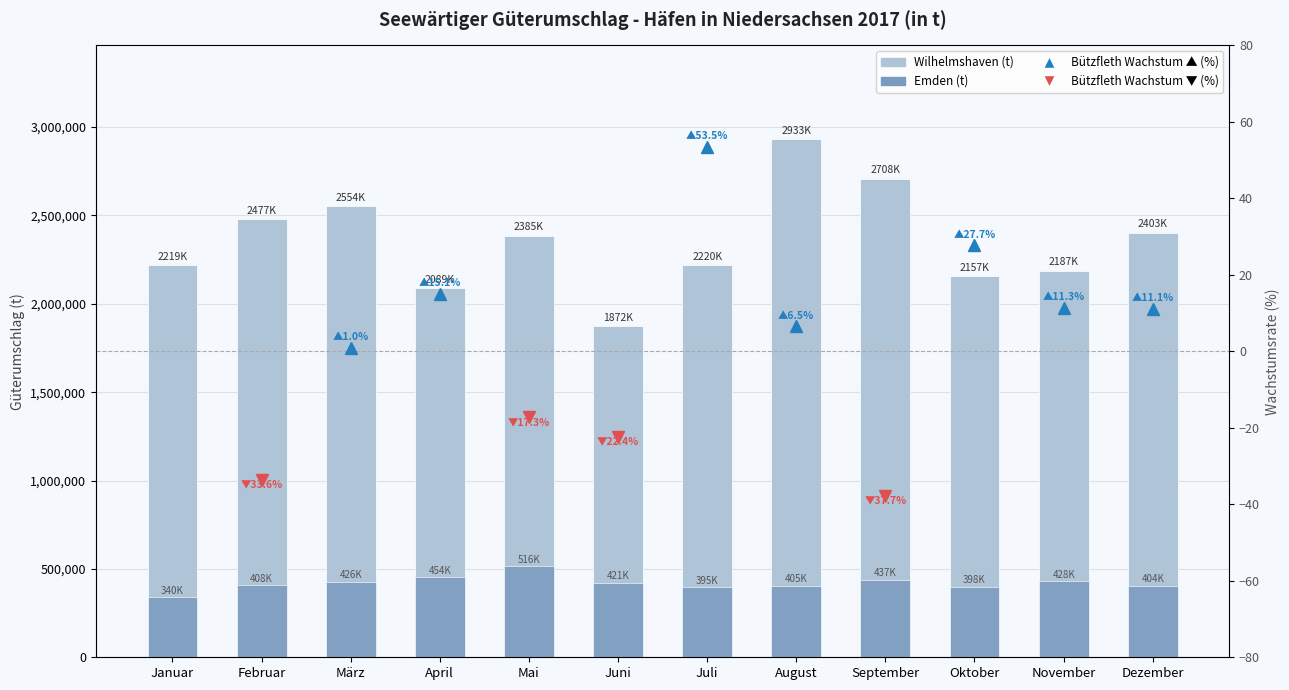

What is the value of the Wilhelmshaven bar at the 8th from the left?

2933691